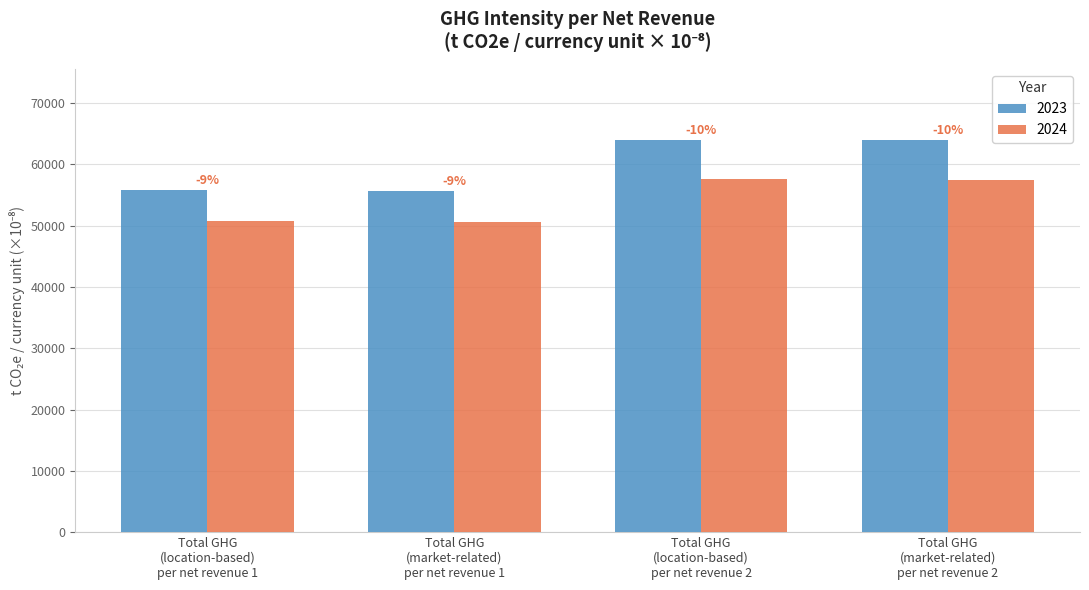

What are all the series names shown in the legend?

2023, 2024